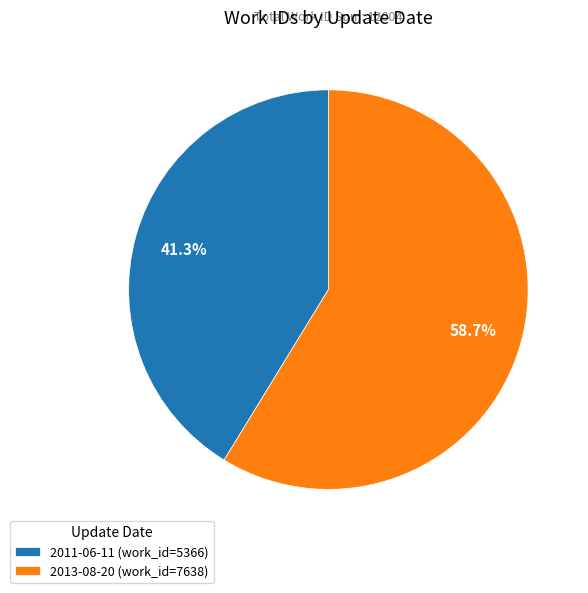

How many segments does this pie chart have?

2